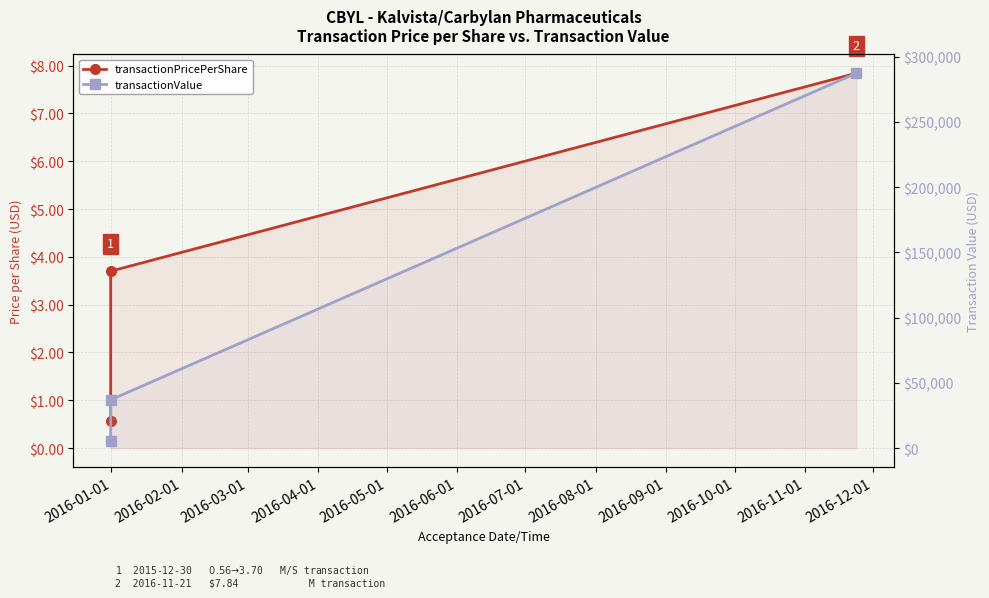

What position from the left is 2016-02-01?

2